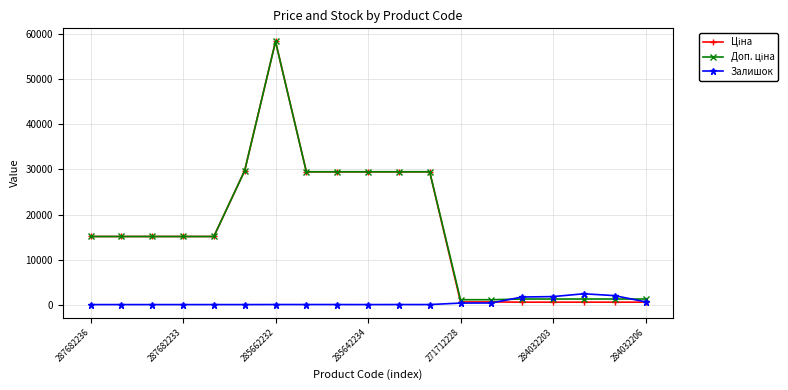

What is the value of the Залишок point at the 16th from the left?

1774.0